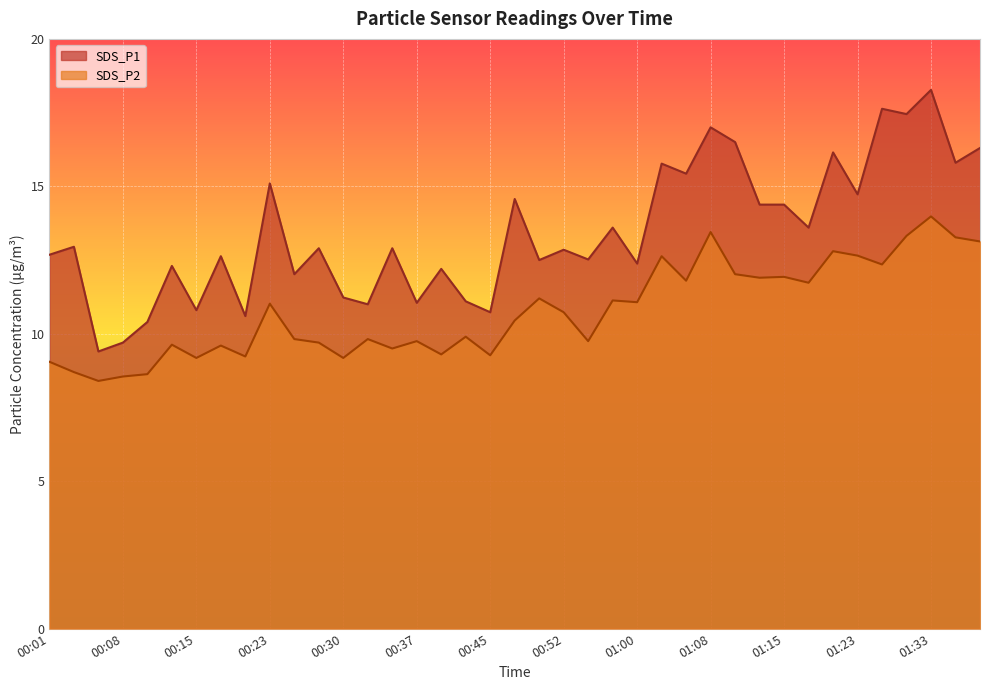

What is the label of the 30th point from the right?

00:23